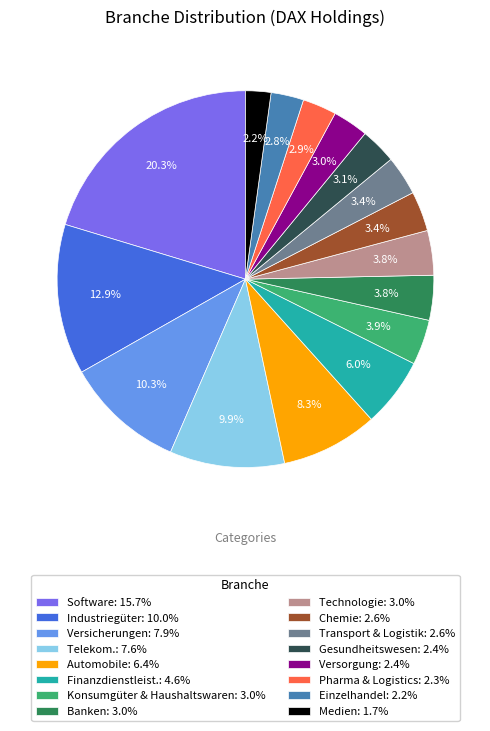

The Finanzdienstleist. slice represents 6% of the pie. True or false?

True